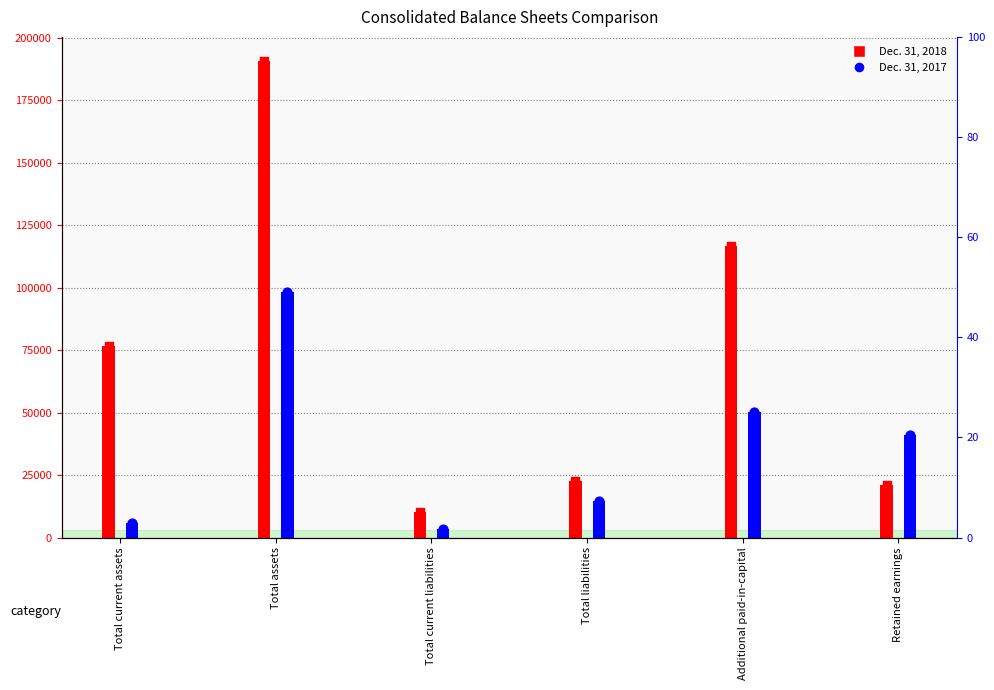

At which category is the sum across all series the highest?

Total assets